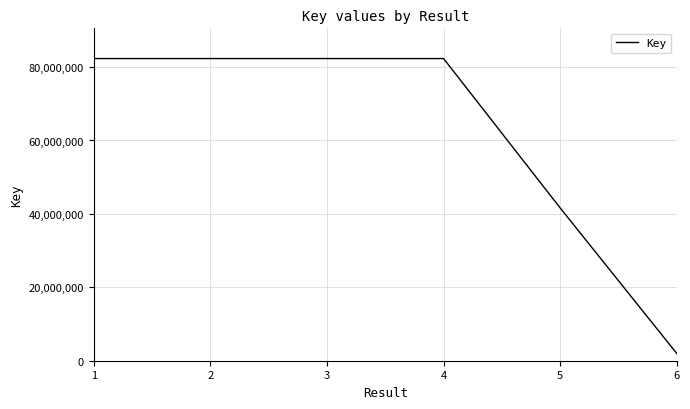

What value does the data have at 4, to the nearest 50?

82314550